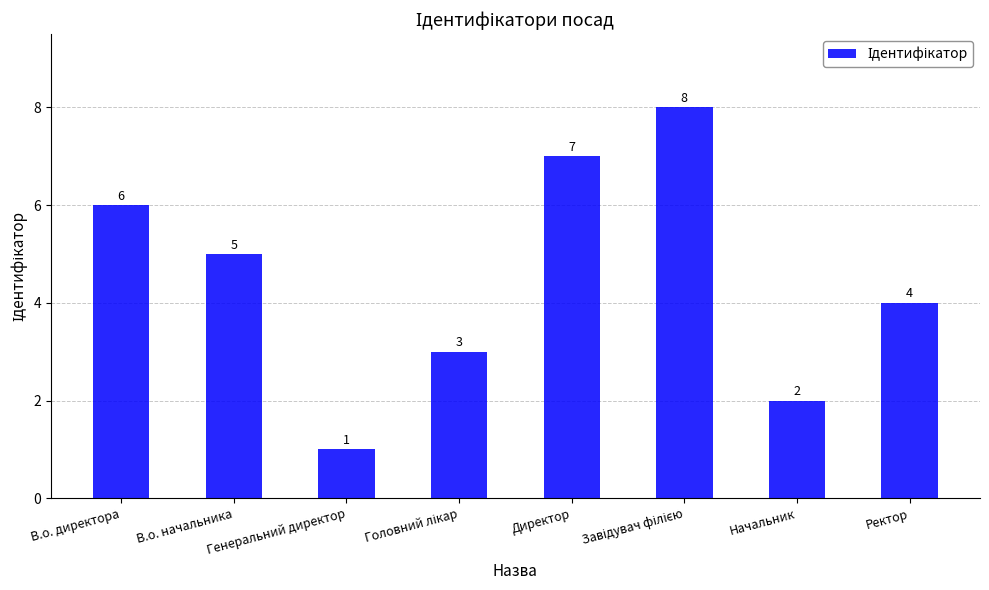

The value at В.о. директора is 6. True or false?

True